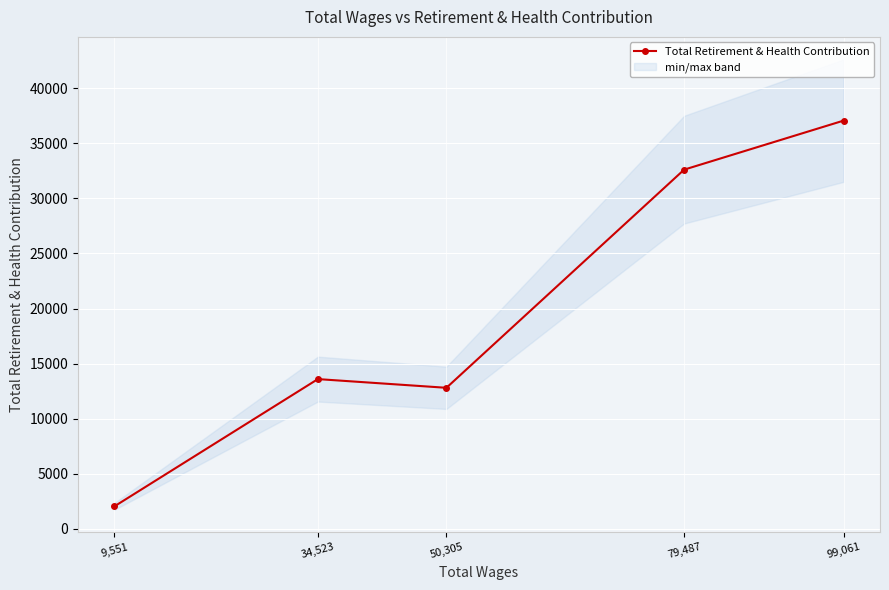

What is the label of the 3rd point from the left?

50,305